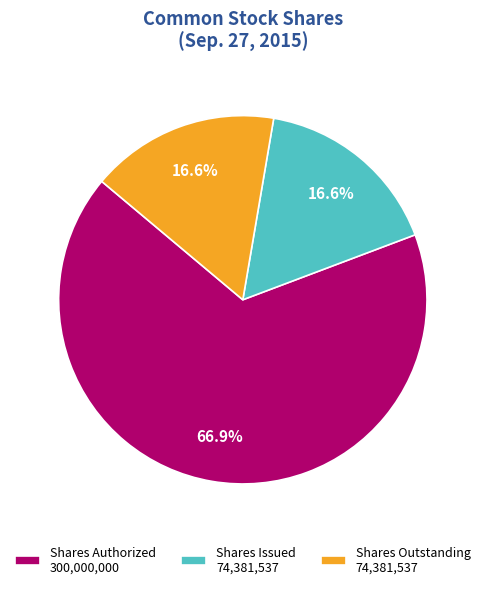

Do Shares Issued 74,381,537 and Shares Authorized 300,000,000 together represent more than half of the pie?

Yes